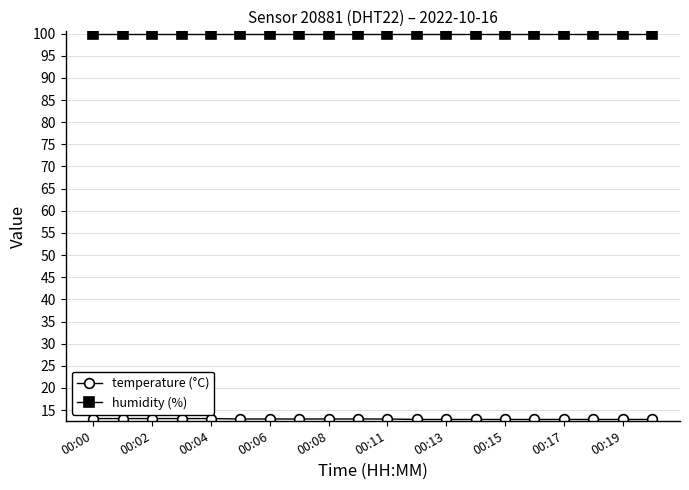

At how many categories does at least one series exceed 94?

20